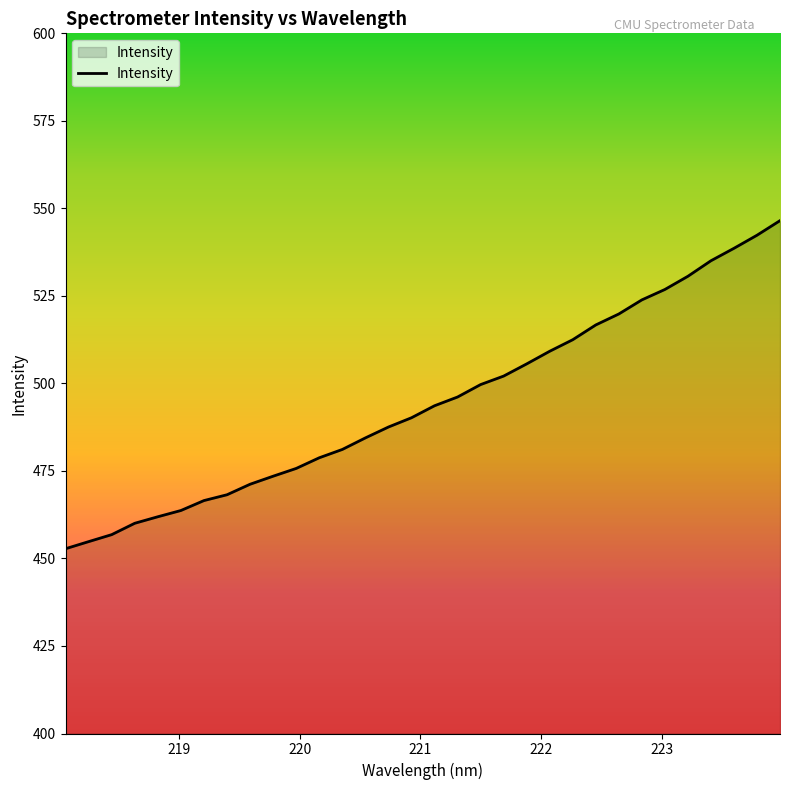

What is the greatest value displayed?

546.5